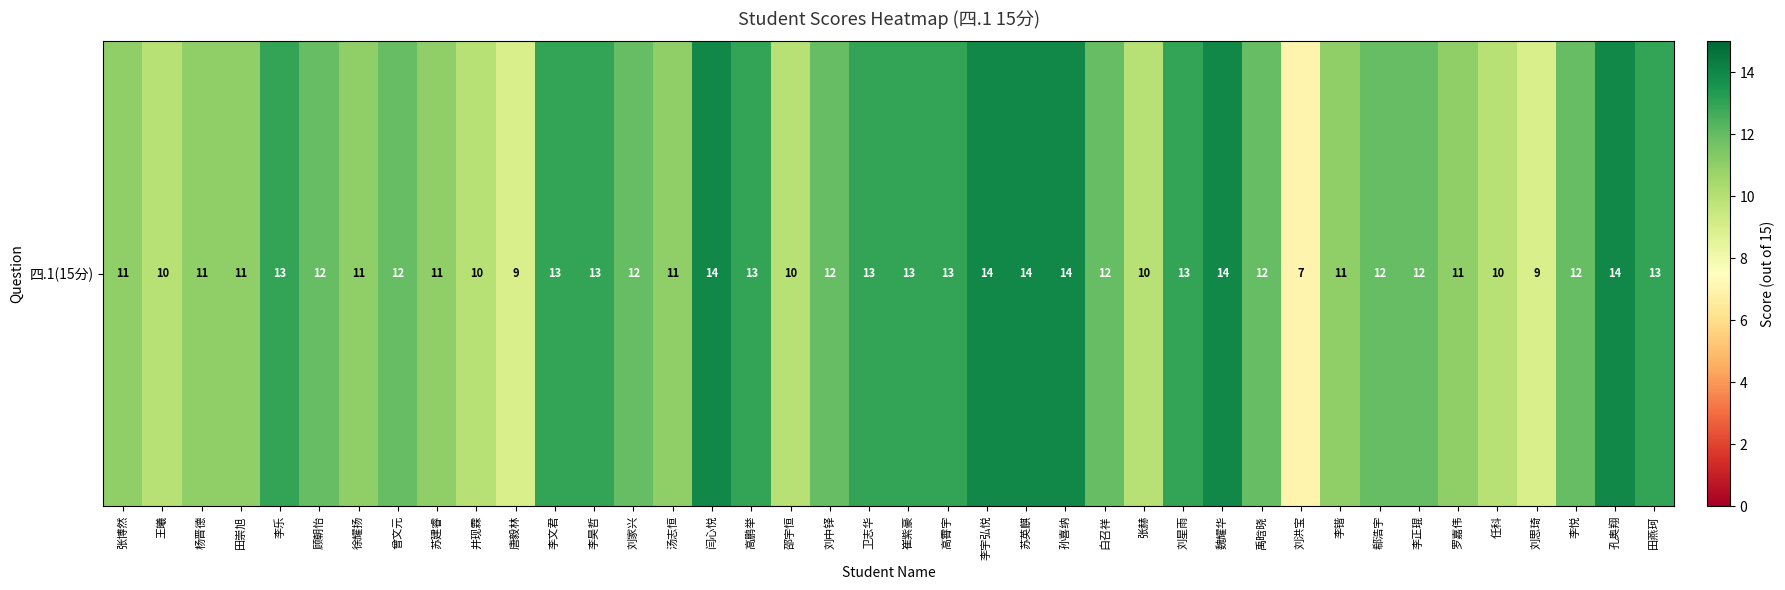

What is the maximum value shown in the chart?

14